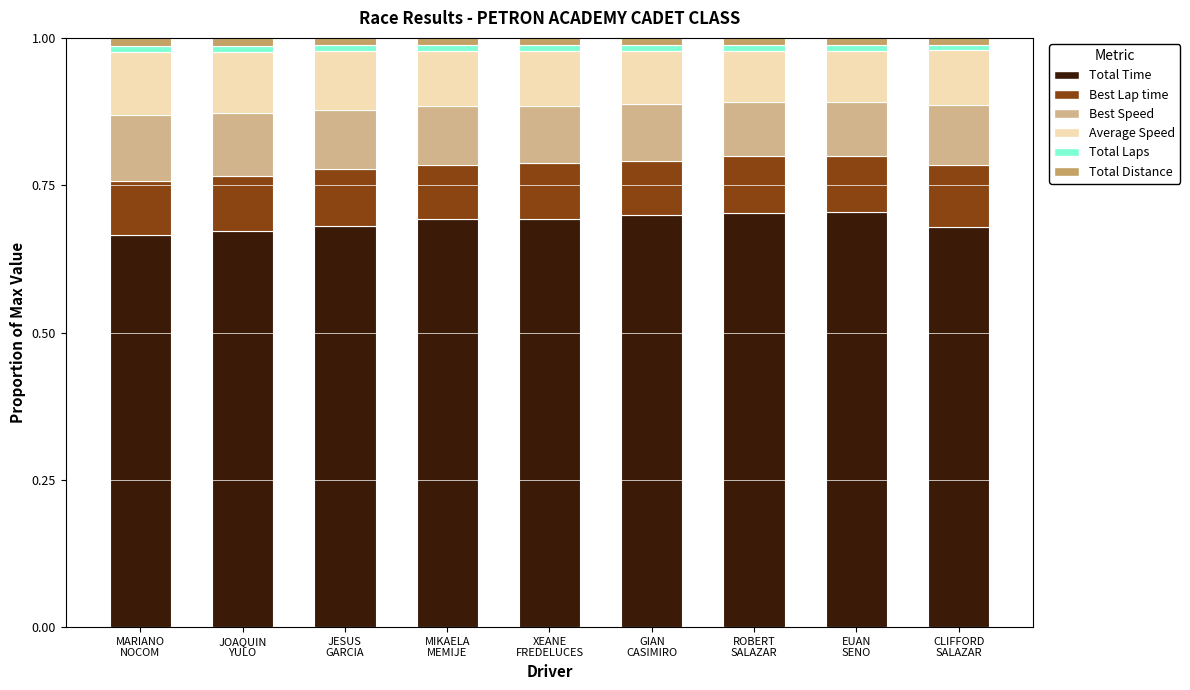

Which series has the widest spread of values?

Total Time